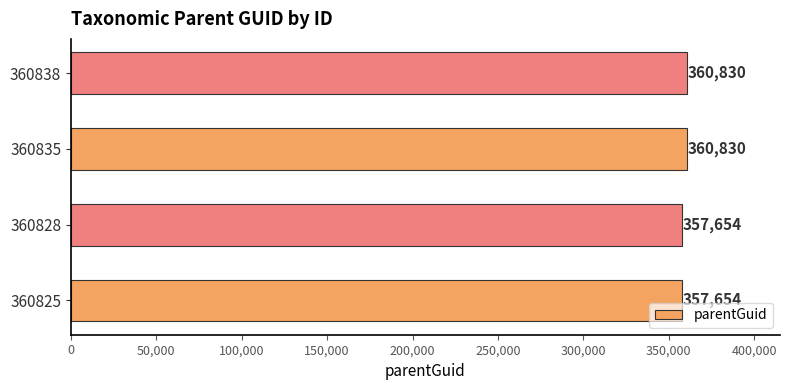

Which has a higher value, 360825 or 360838?

360838